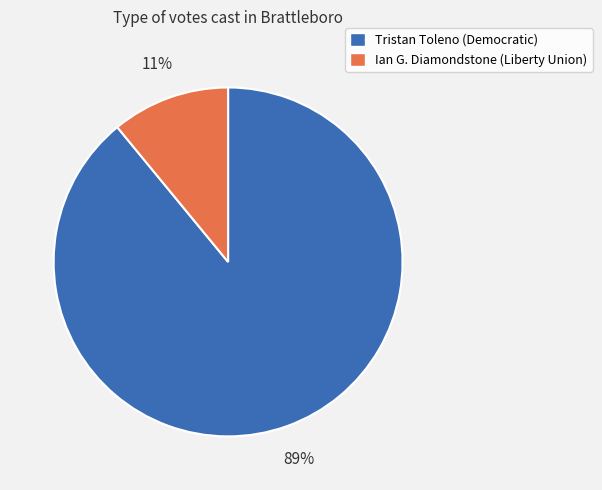

Approximately how many times larger is the value at Tristan Toleno (Democratic) compared to Ian G. Diamondstone (Liberty Union)?

8.1